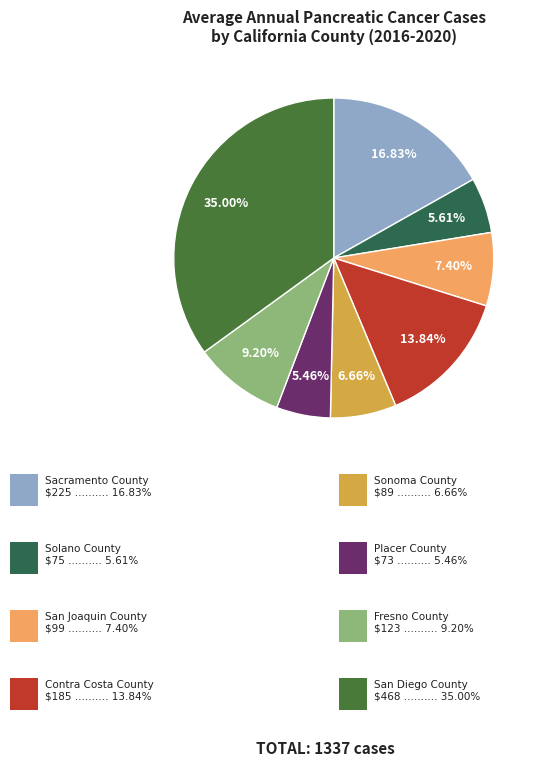

Which slice is the largest?

San Diego County